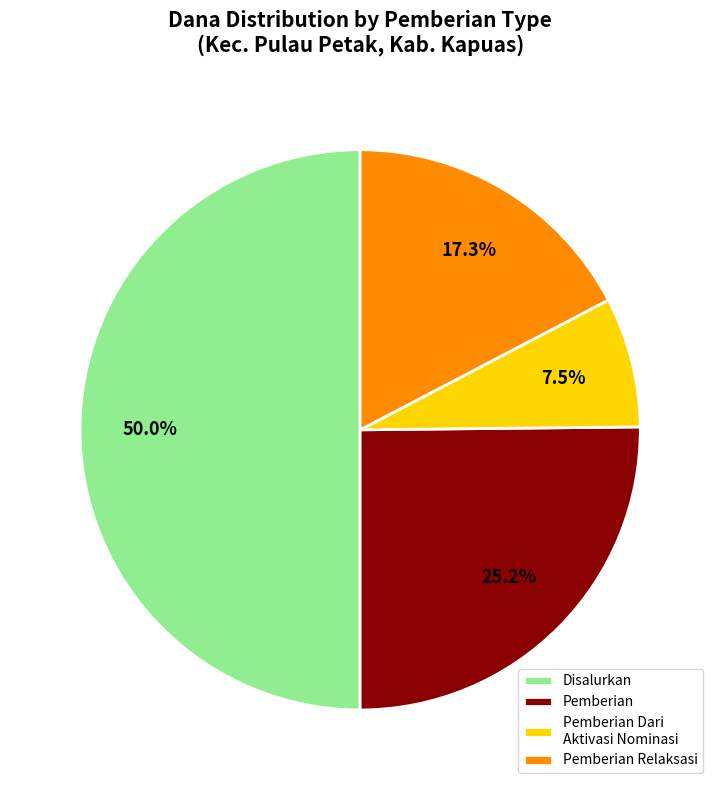

Which category has the biggest portion of the pie?

Disalurkan